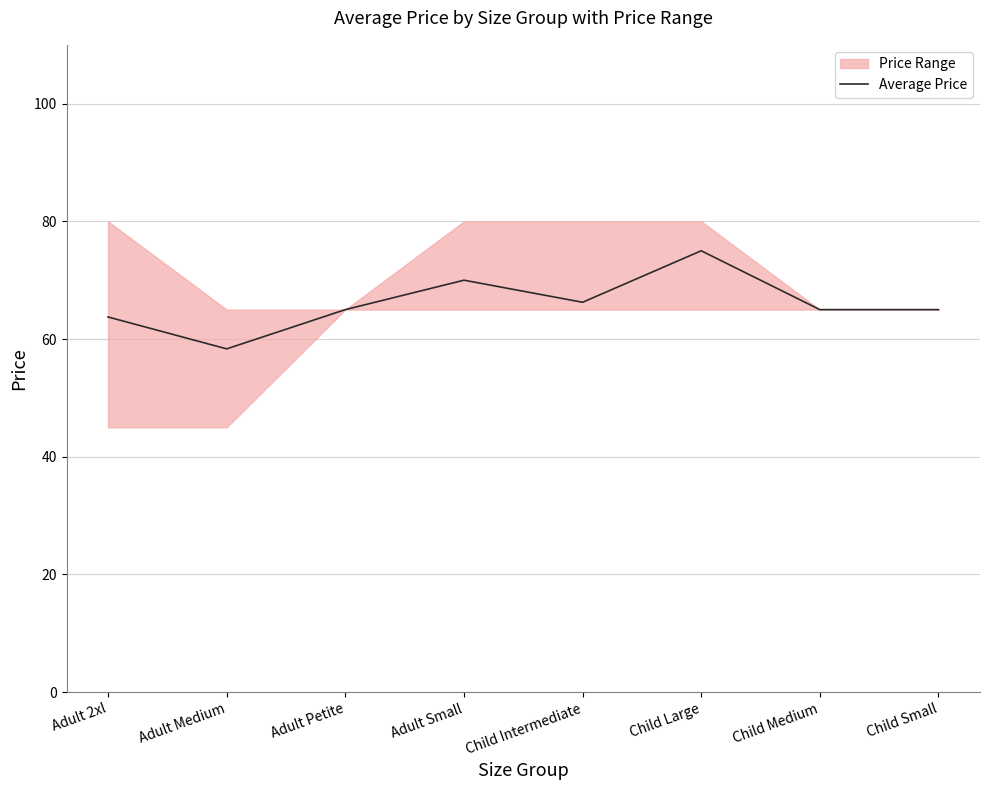

What is the approximate value at Adult 2xl?

63.8